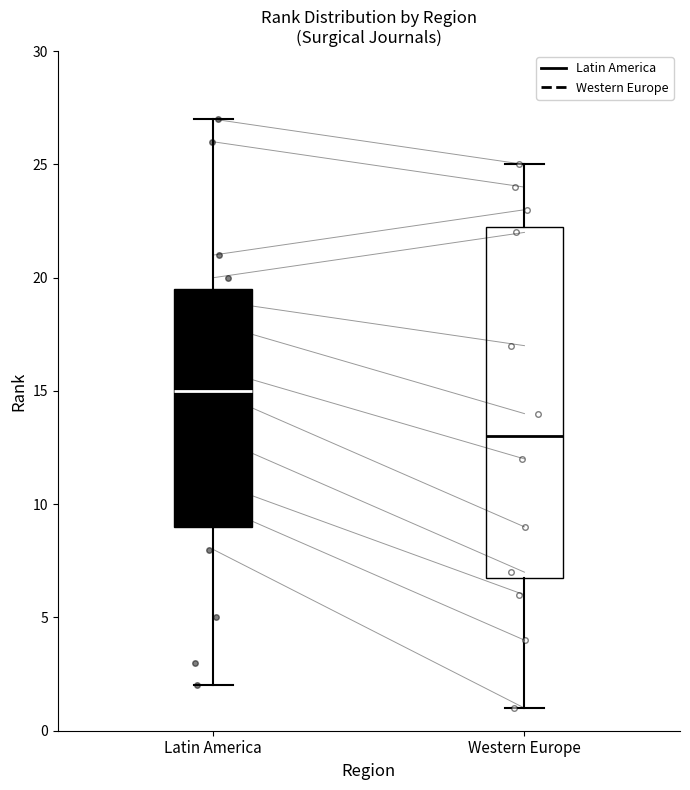

Reading left to right, read every box against the y-axis: the position of its median line, the range the box covers, and the ends of its whiskers. The values are not printed on the chart, so give them approximately, as read against the axis.

Latin America: median 15.0, box 9.0 to 19.5, whiskers 2.0 to 27.0
Western Europe: median 13.0, box 7.0 to 22.5, whiskers 1.0 to 25.0